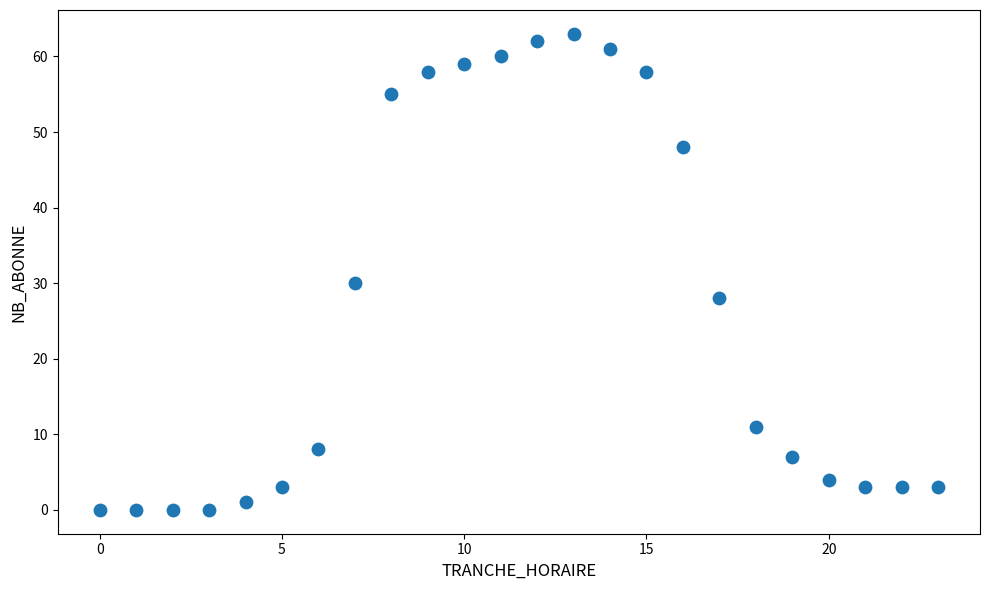

What is the range of X values (max minus min)?

23